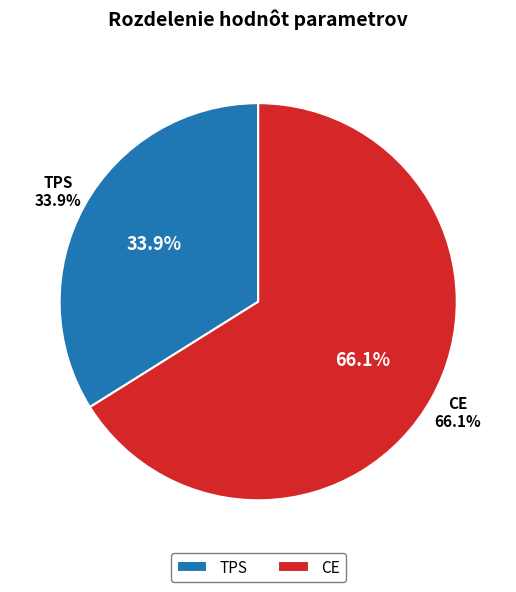

What percentage is NOT represented by CE?

33.9%